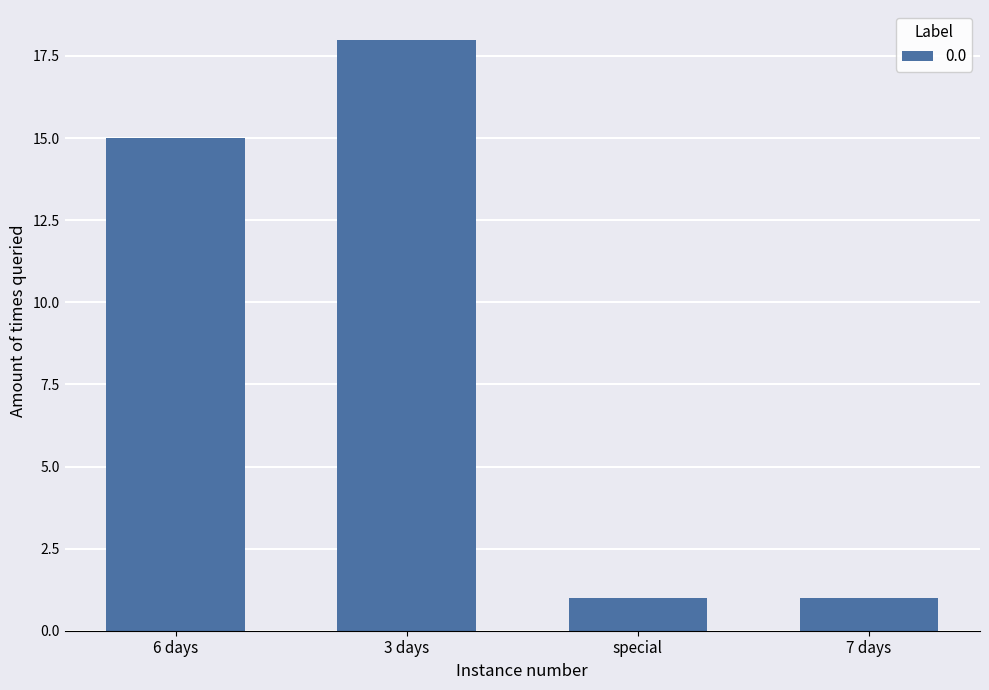

What position from the right is 3 days?

3